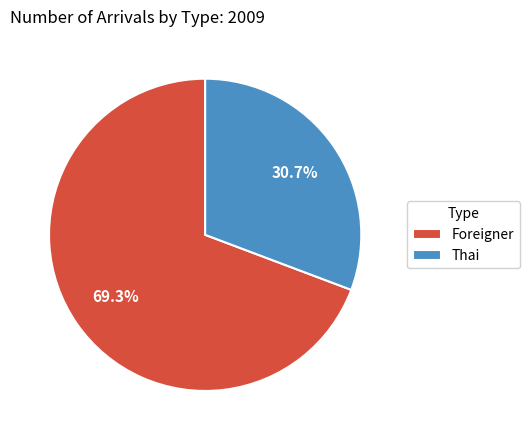

How many segments does this pie chart have?

2